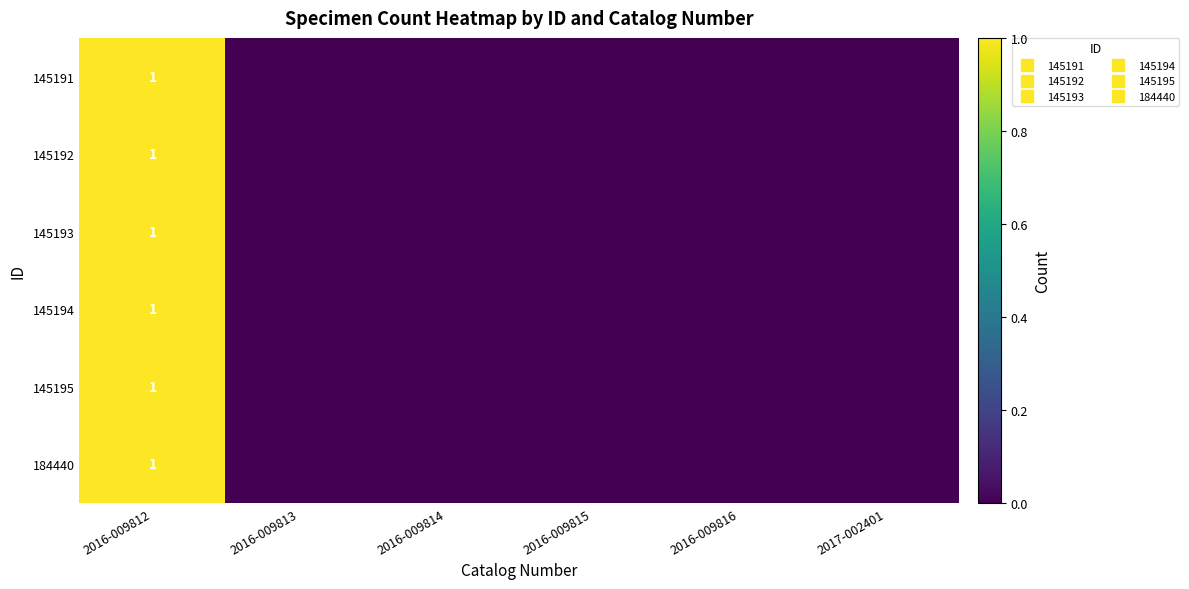

How many values in the 184440 series exceed 0?

1